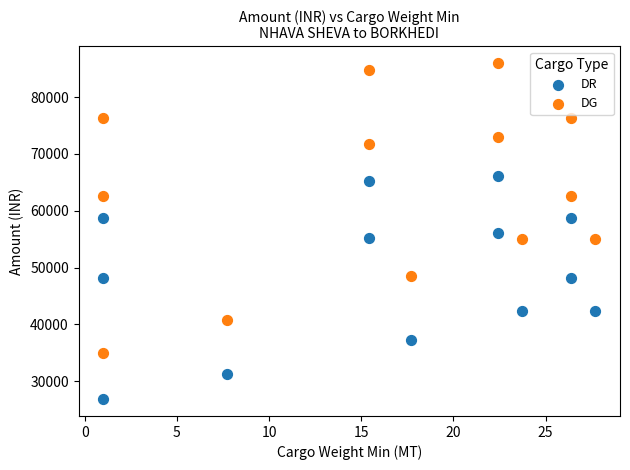

Which series has the largest Y range (max minus min)?

DG